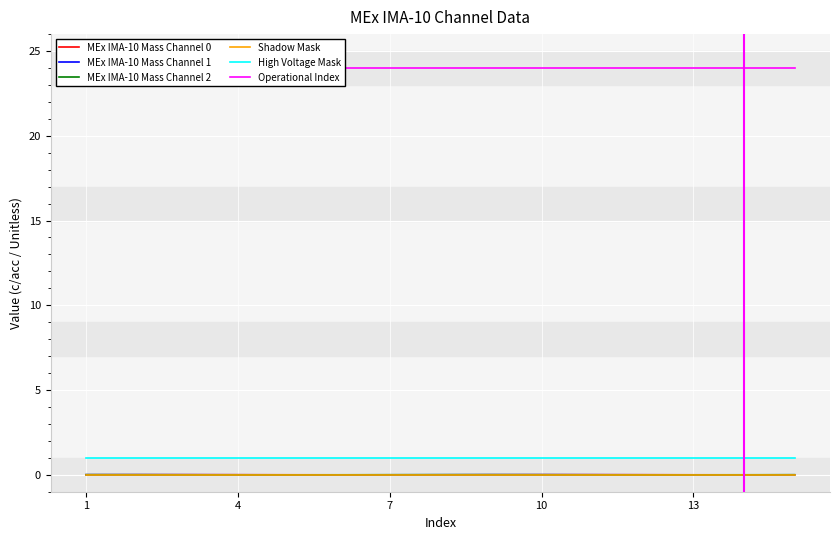

True or false: MEx IMA-10 Mass Channel 1 and High Voltage Mask cross at least once.

False